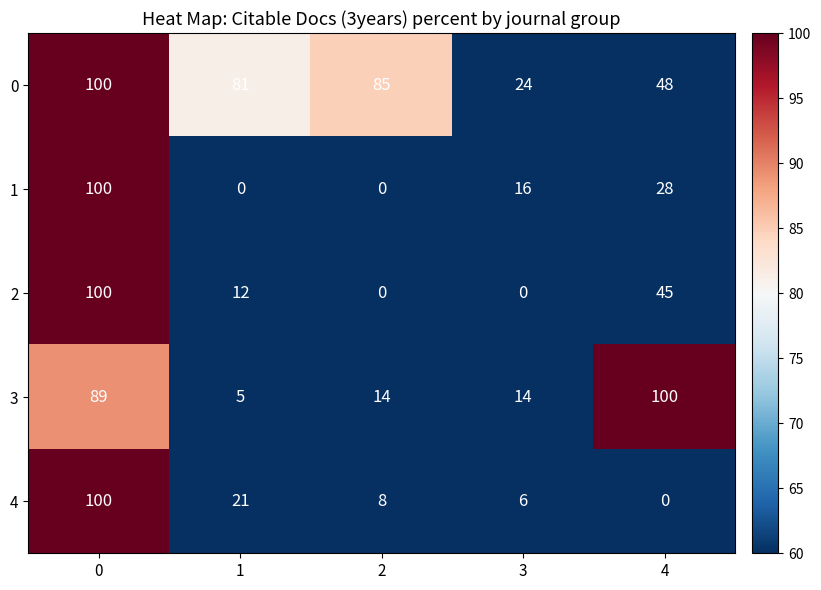

What is the total value across all series at 3?

60